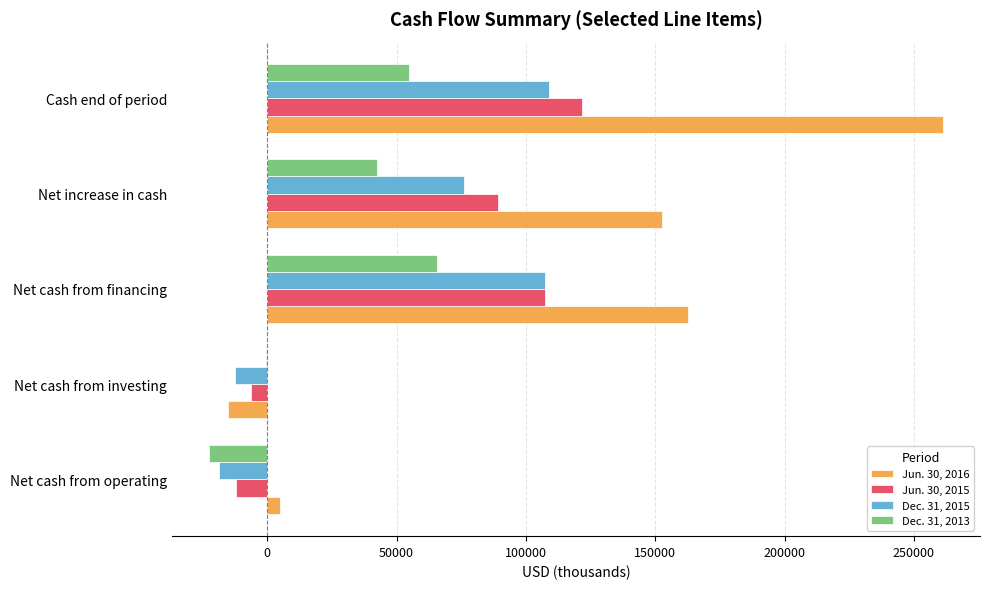

At which category is the sum across all series the highest?

Cash end of period